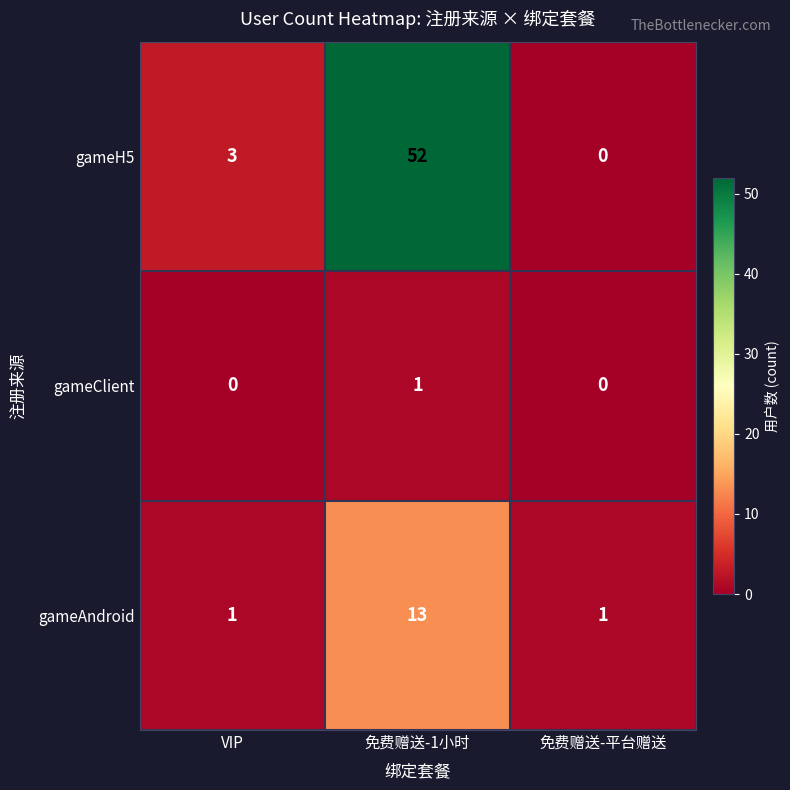

Rank the series by their average value, from highest to lowest.

gameH5, gameAndroid, gameClient